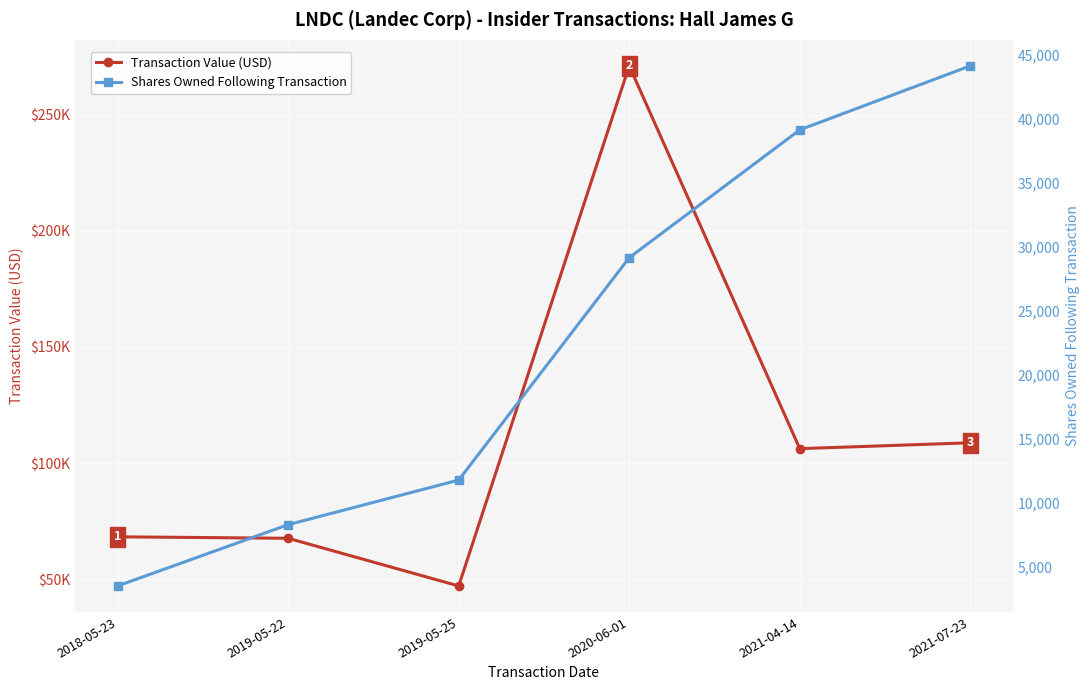

True or false: Transaction Value (USD) and Shares Owned Following Transaction cross at least once.

False